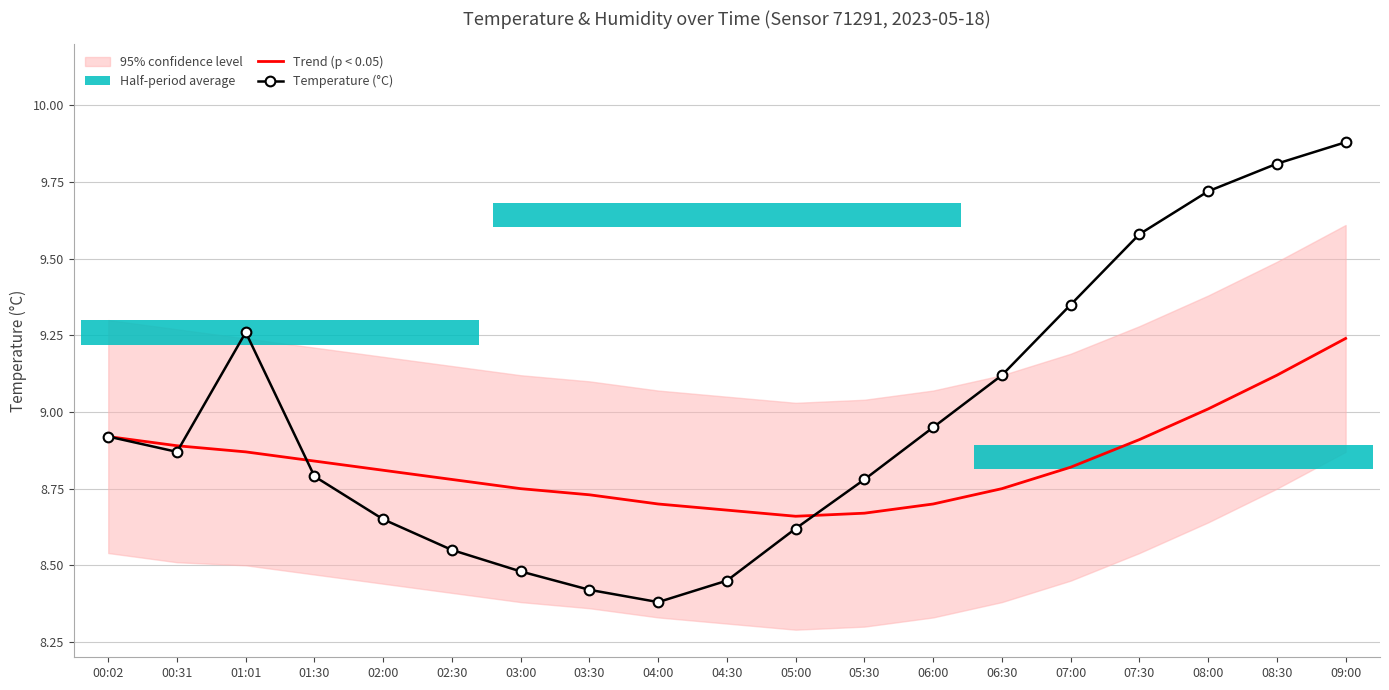

At 03:00, list the series in order from largest to smallest.

Trend (p < 0.05), Temperature (°C)